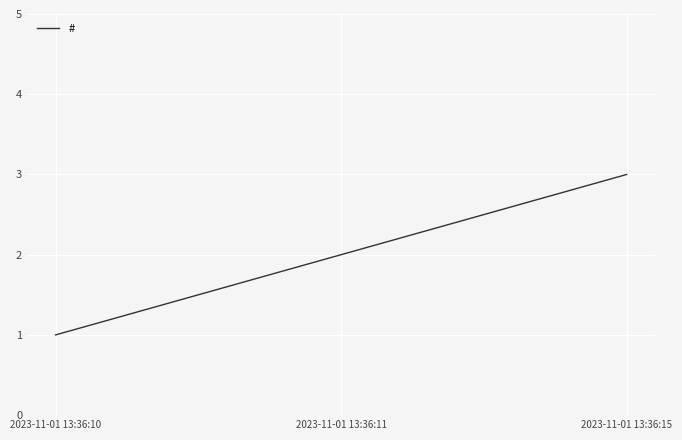

What is the difference between the values at 2023-11-01 13:36:15 and 2023-11-01 13:36:10?

2